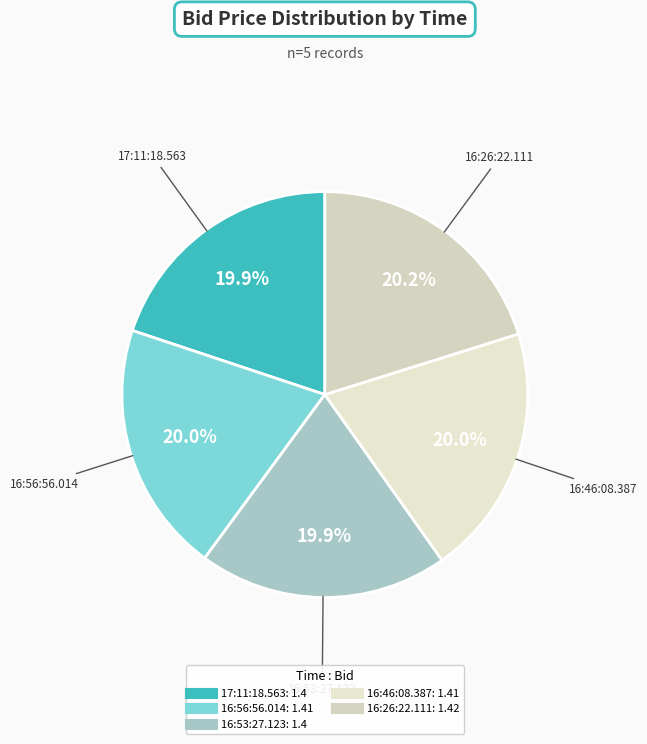

What is the ratio of the value at 16:56:56.014 to the value at 16:53:27.123?

1.0